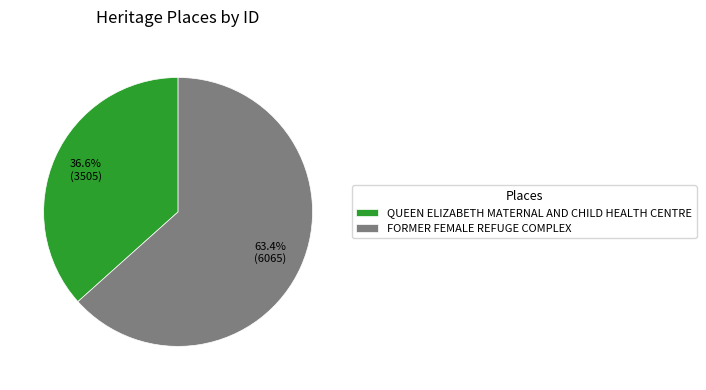

True or false: FORMER FEMALE REFUGE COMPLEX accounts for 55% of the total.

False